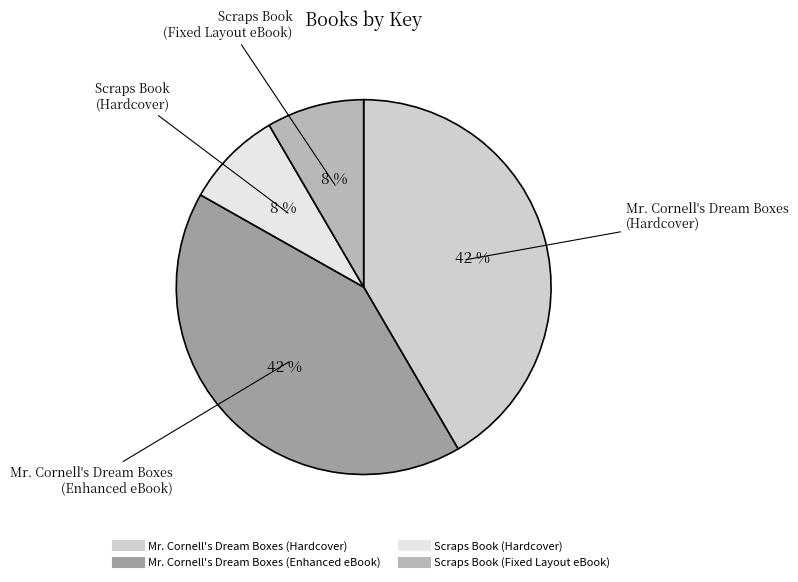

Do Scraps Book (Hardcover) and Scraps Book (Fixed Layout eBook) together represent more than half of the pie?

No